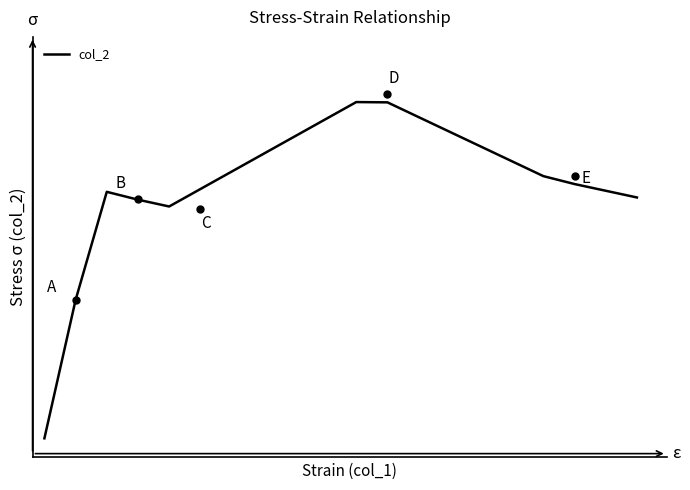

True or false: there are more than 0 points higher than both neighbors.

True